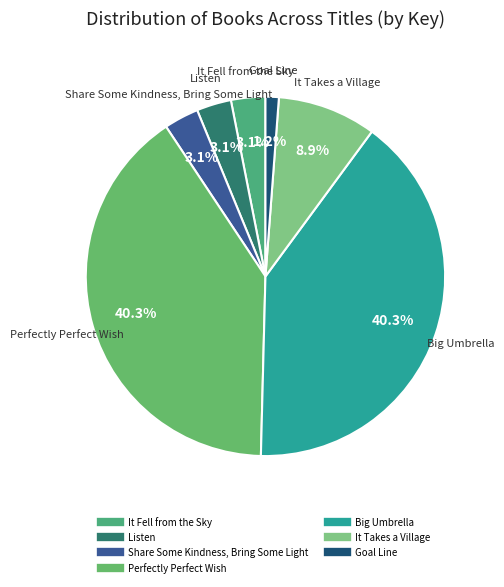

Does Big Umbrella account for over 50% of the chart?

No